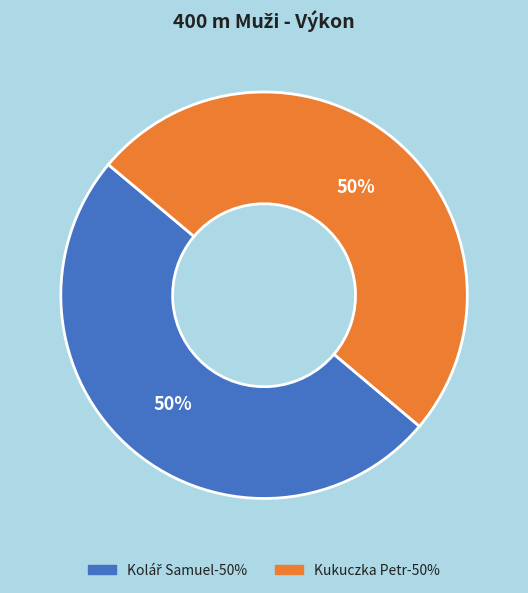

To the nearest percent, what is the average slice percentage?

50%